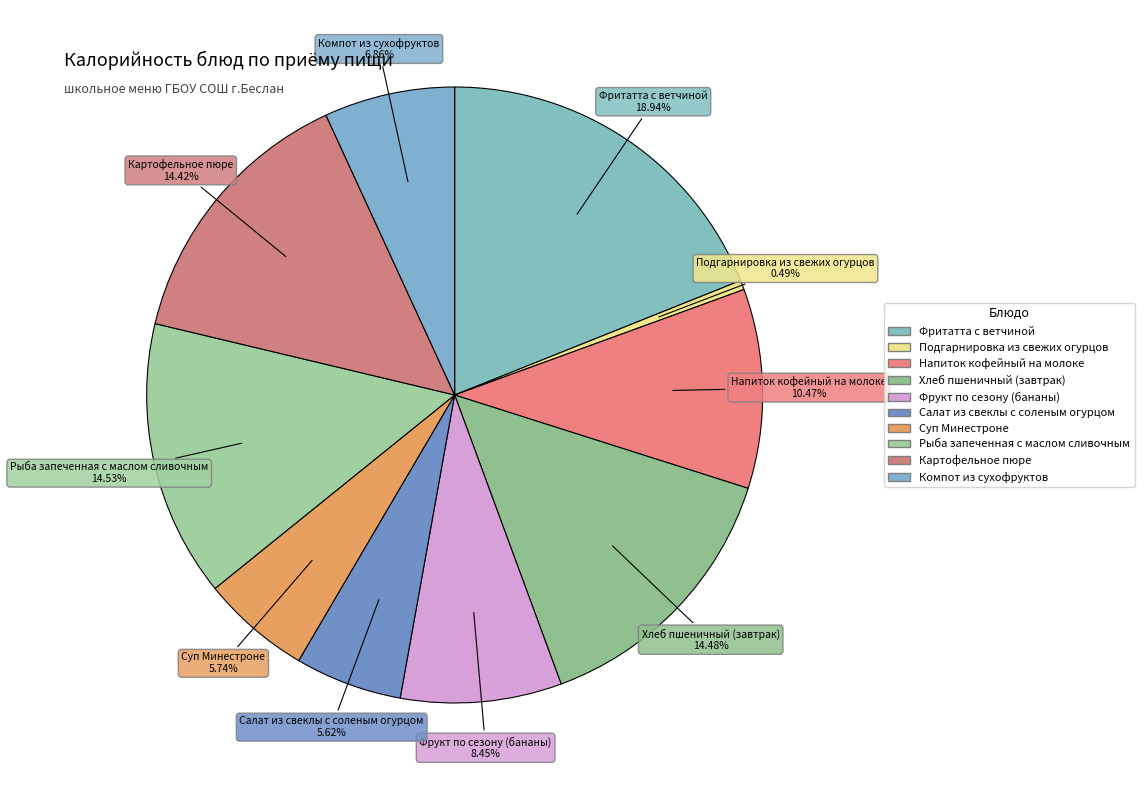

To the nearest percent, what percentage of the pie is Компот из сухофруктов?

7%